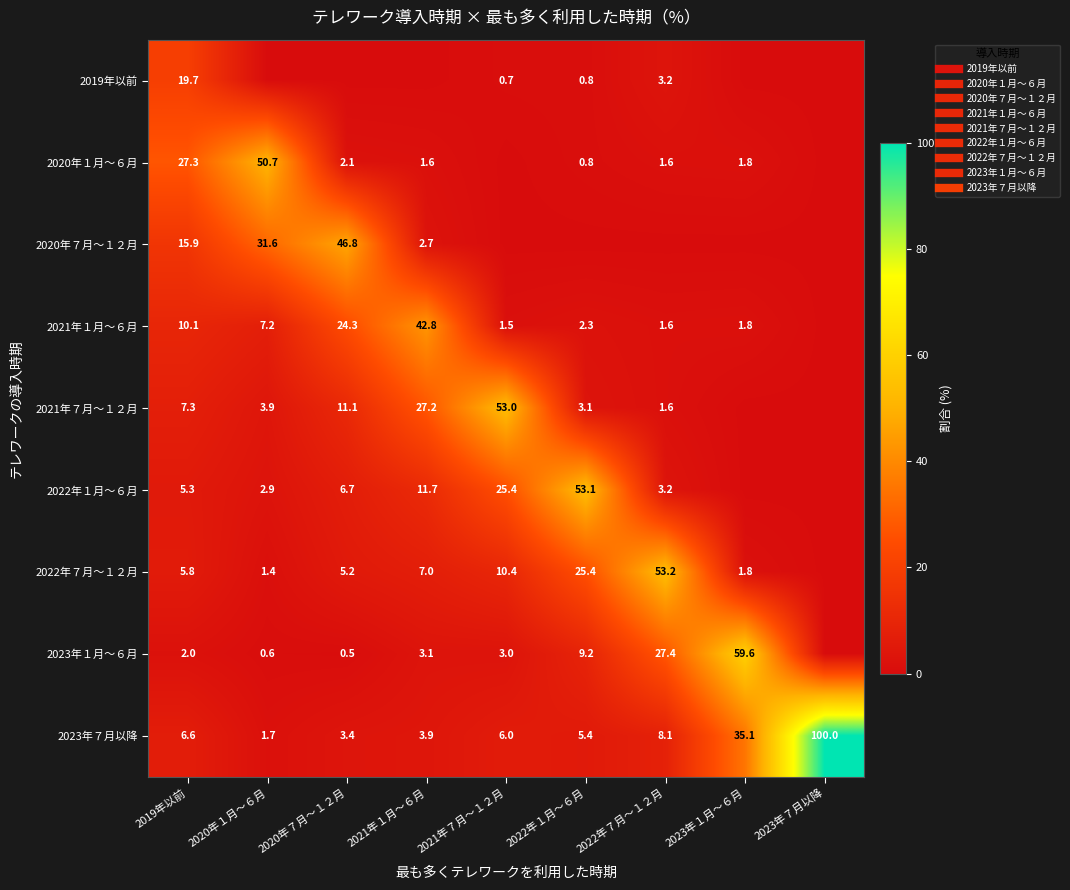

What is the sum of the 2022年７月～１２月 values at 2019年以前 and 2023年７月以降?

5.8